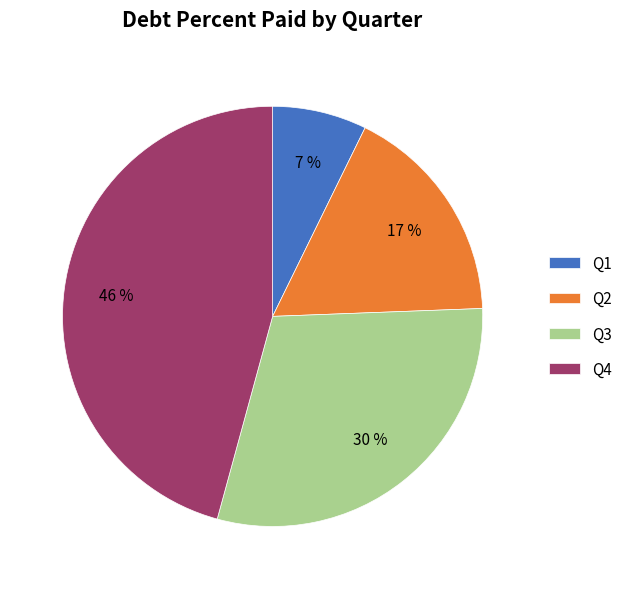

To the nearest percent, what is the average slice percentage?

25%